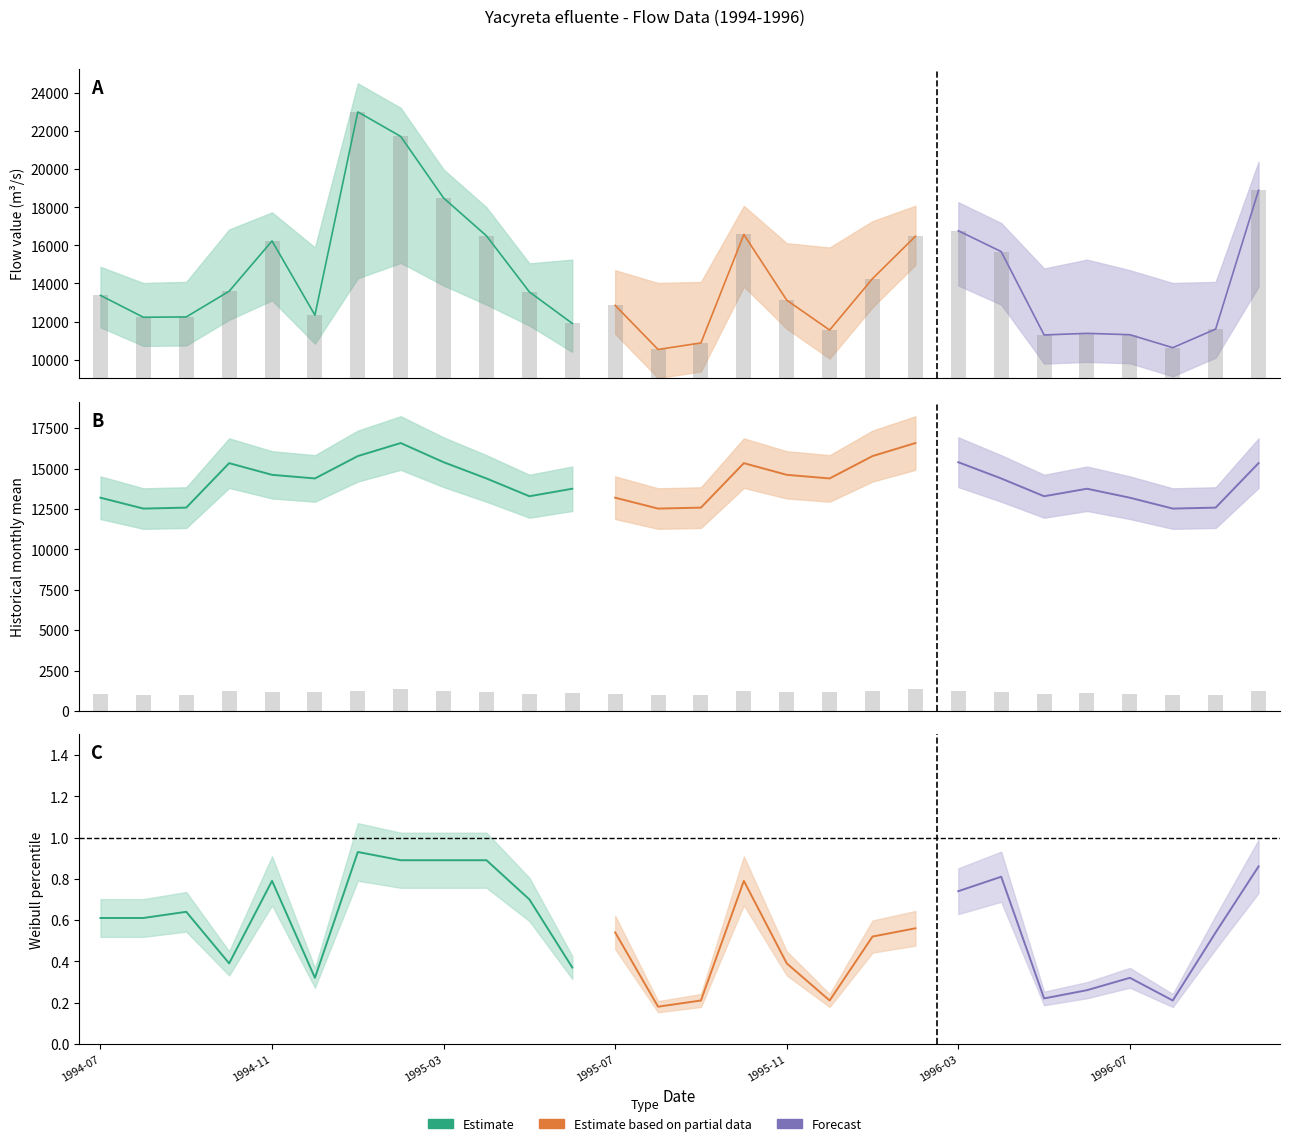

Which category has the lowest value across all series?

1995-08